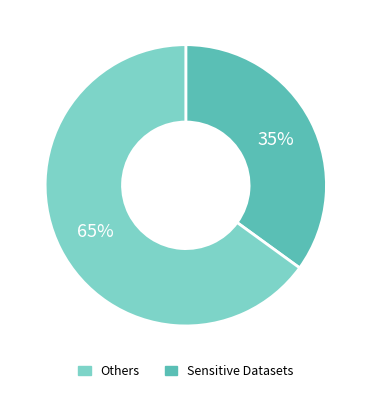

Does any single category account for the majority?

Yes